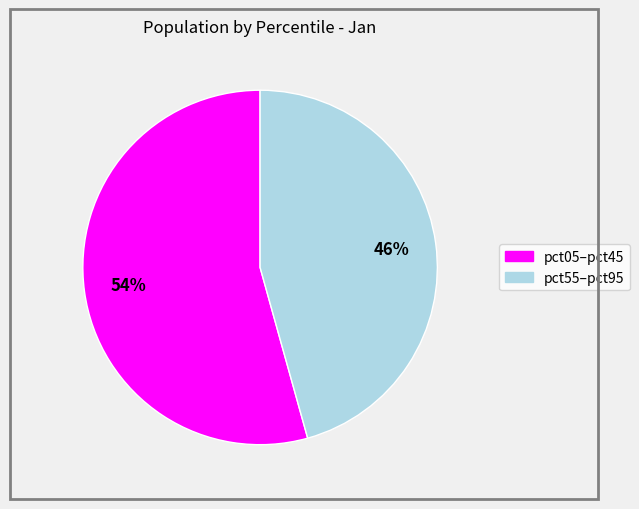

Is there a majority slice in this chart?

Yes